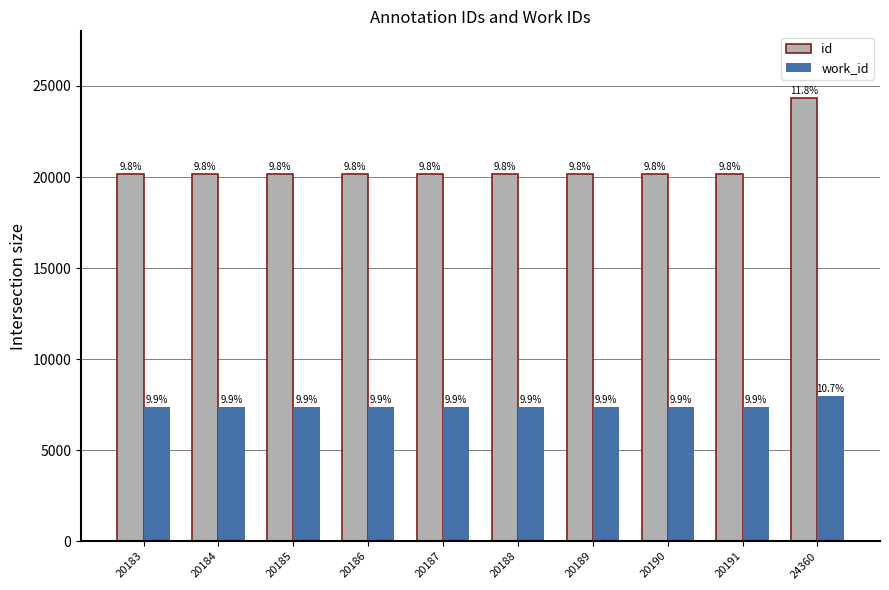

The value of work_id at 20187 is 7391. True or false?

True